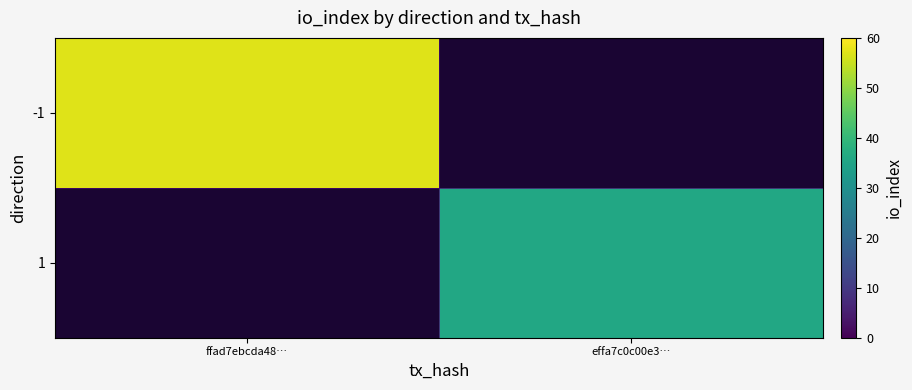

At effa7c0c00e3…, list the series in order from smallest to largest.

-1, 1